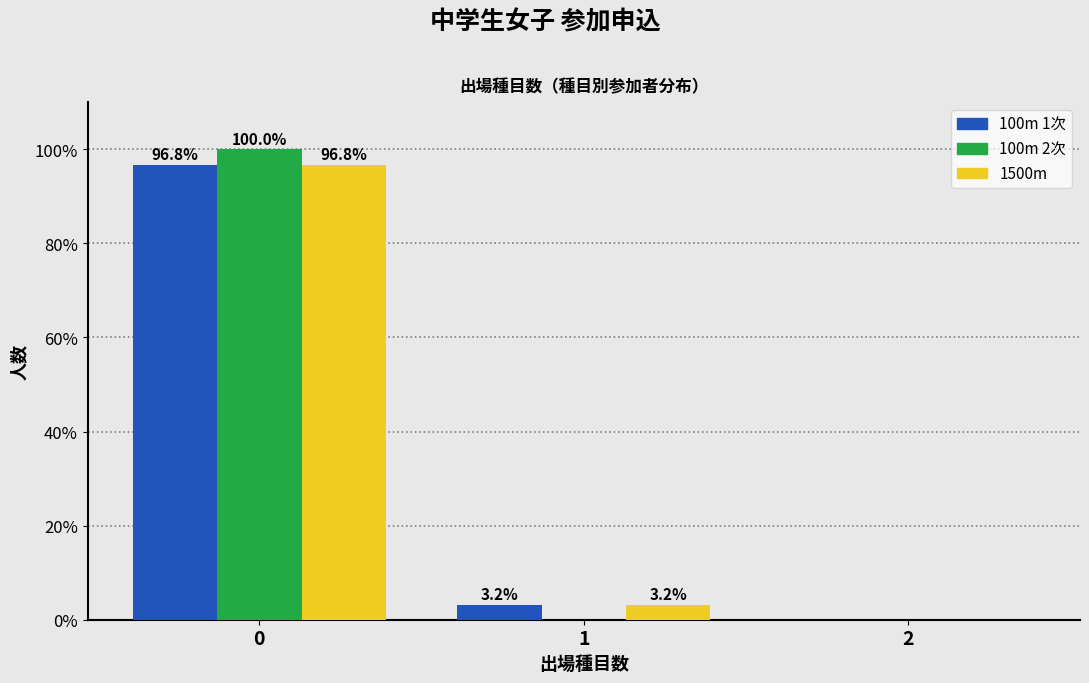

Reading left to right, what are all the values shown in this chart?

100m 1次: 0=96.8	1=3.2	2=0.0
100m 2次: 0=100.0	1=0.0	2=0.0
1500m: 0=96.8	1=3.2	2=0.0